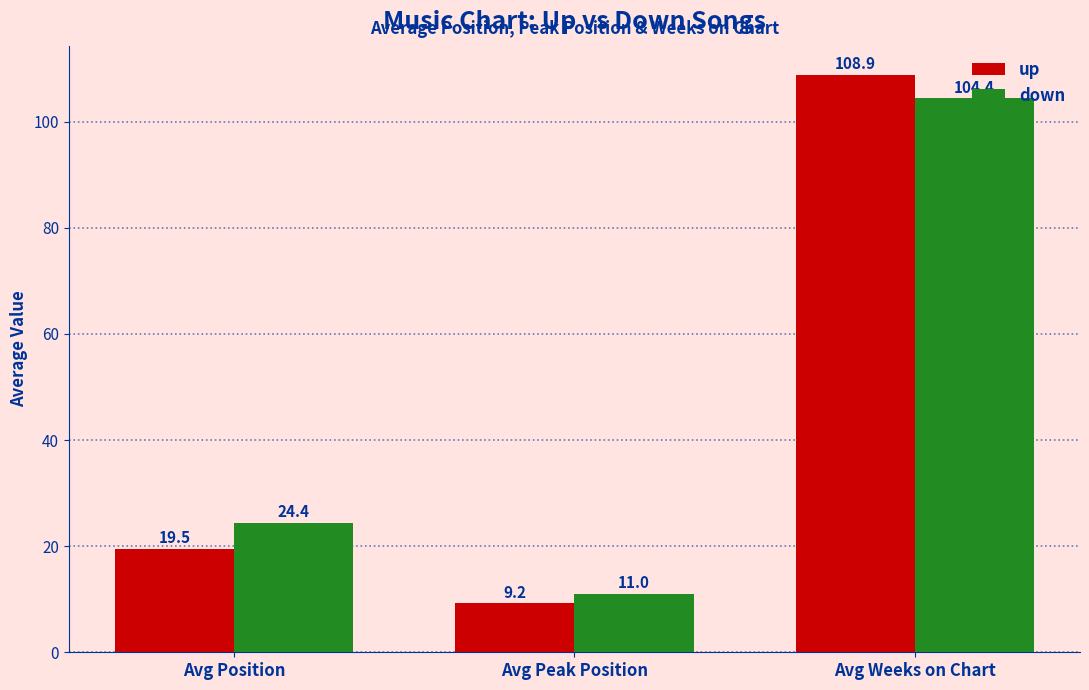

Reading left to right, extract all data points from this chart.

up: 19.5	9.2	108.9
down: 24.4	11.0	104.4